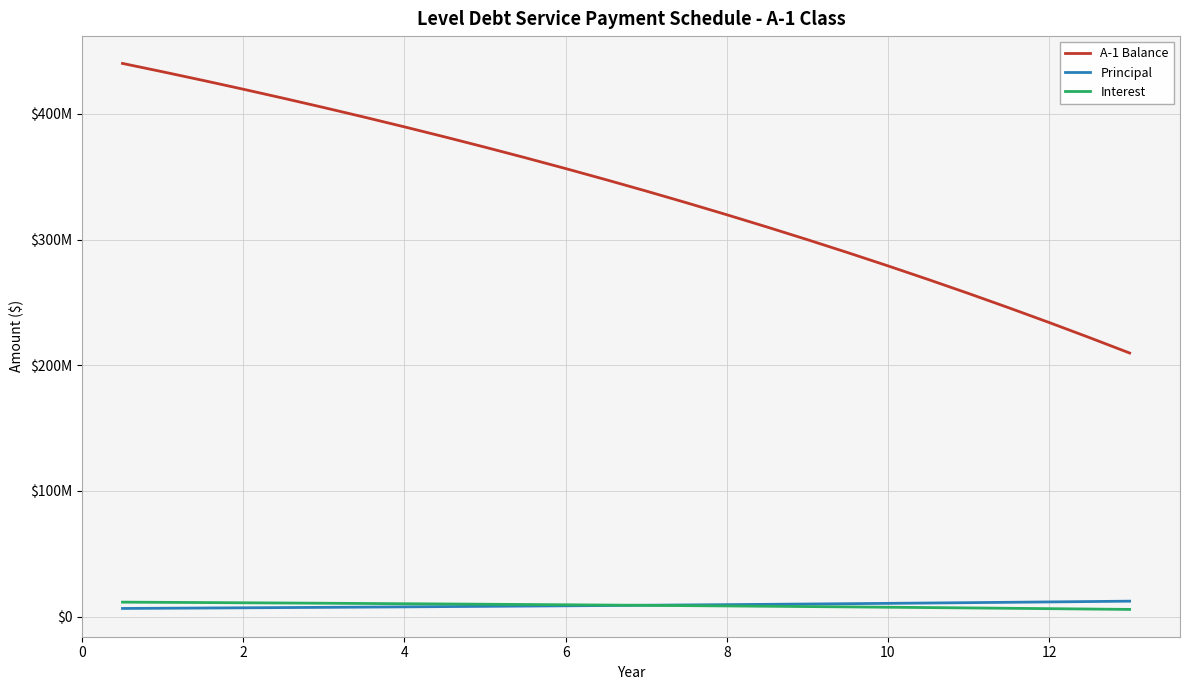

What are all the series names shown in the legend?

A-1 Balance, Principal, Interest